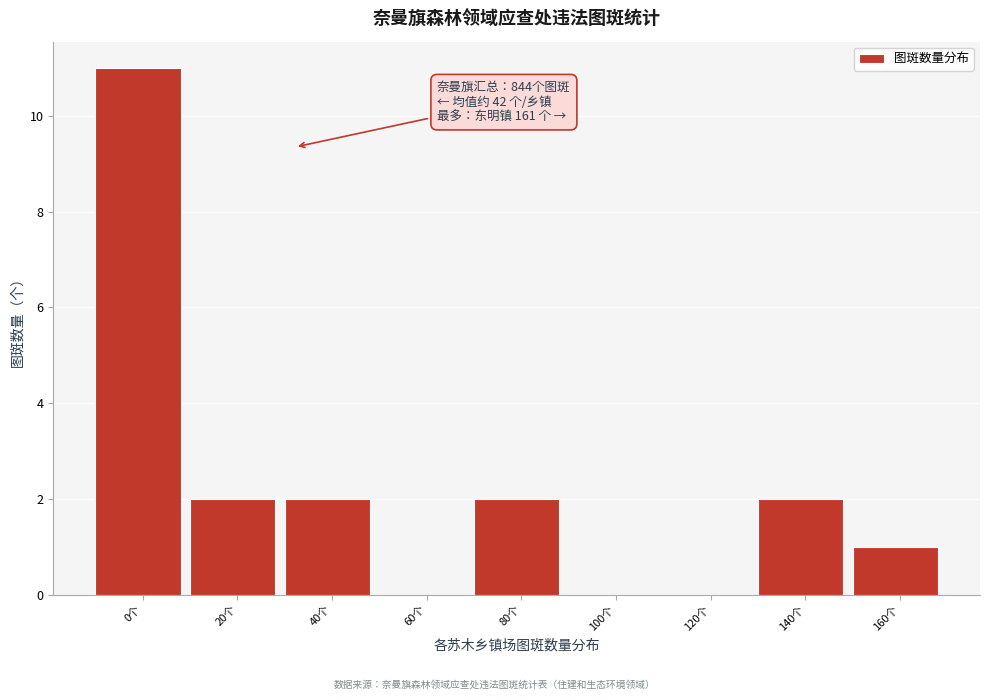

Reading right to left, extract all data points from this chart.

160个=1	140个=2	120个=0	100个=0	80个=2	60个=0	40个=2	20个=2	0个=11